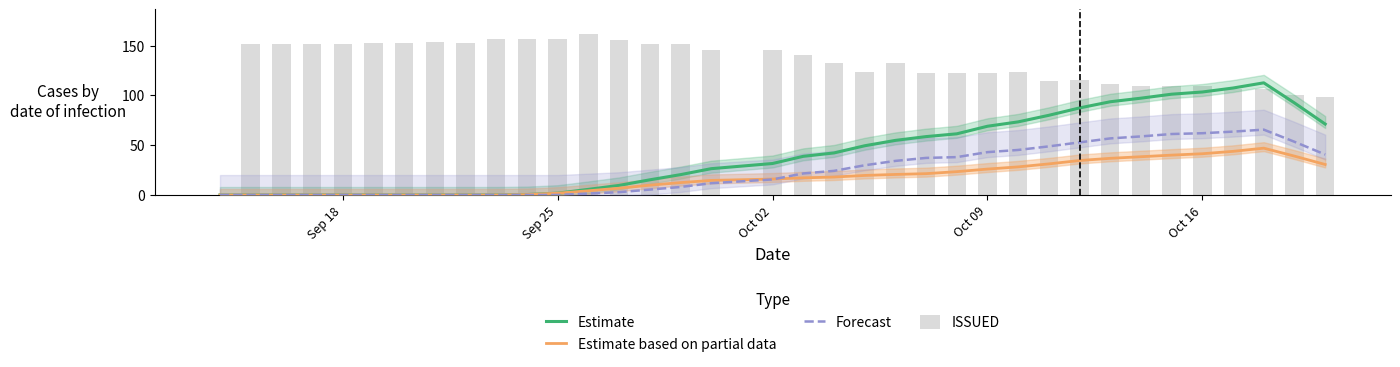

How many distinct data groups are displayed?

4